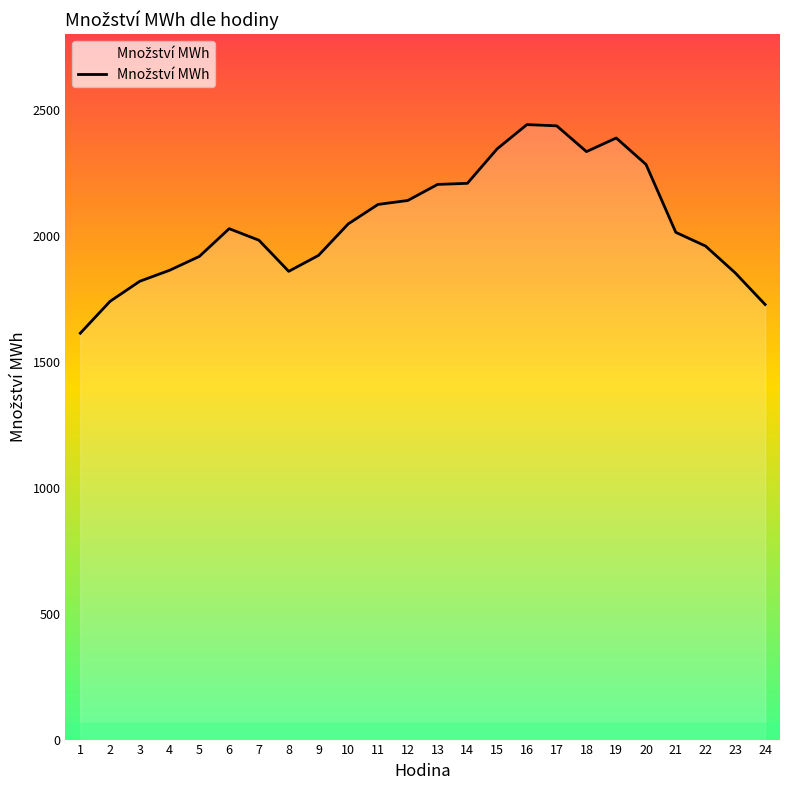

How many categories are shown in the chart?

24